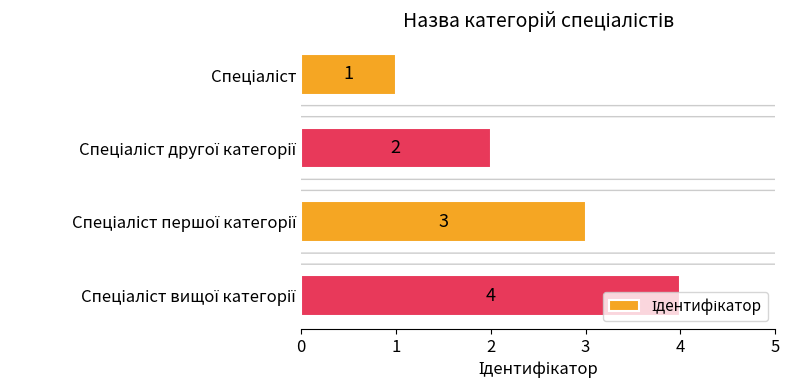

How many values are between 2 and 4?

3